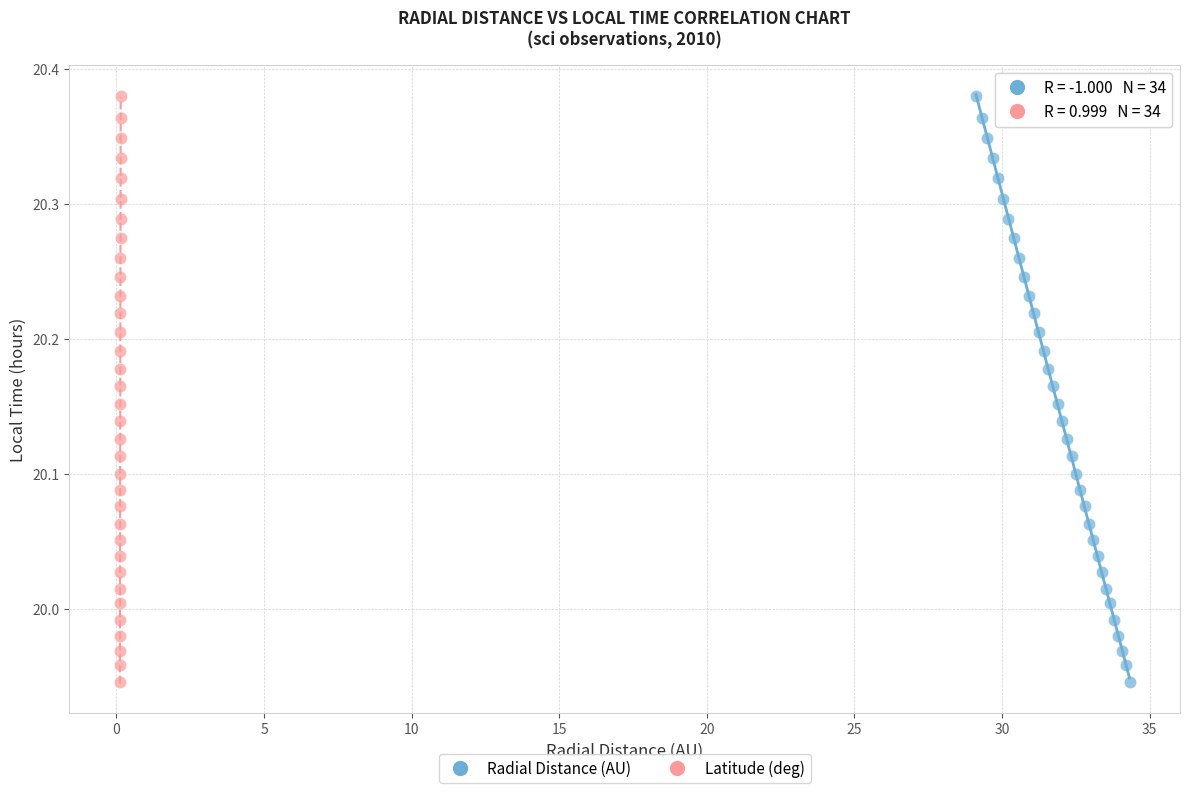

What are all the series names shown in the legend?

Radial Distance (AU), Latitude (deg)